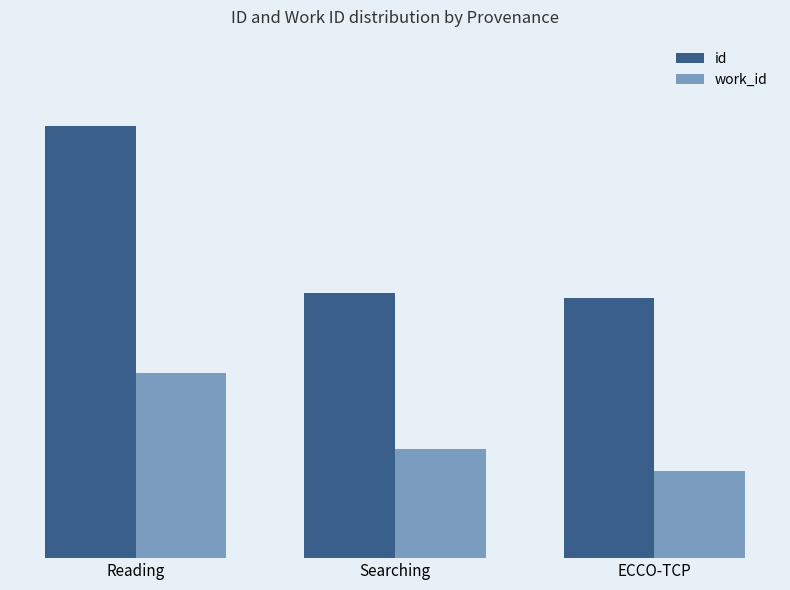

Which series has the largest total across all categories?

id